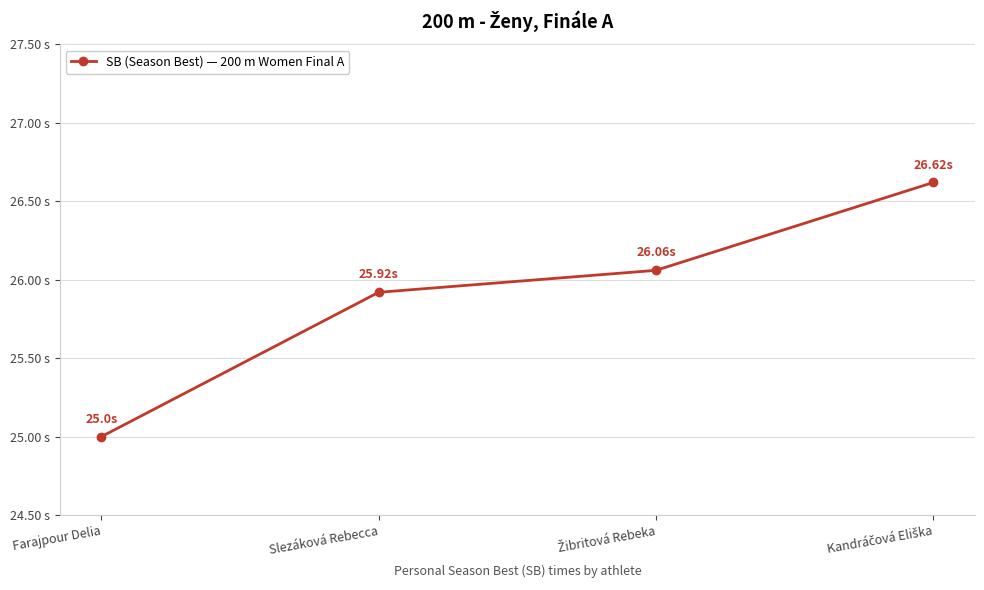

Does the chart have visible grid lines?

Yes